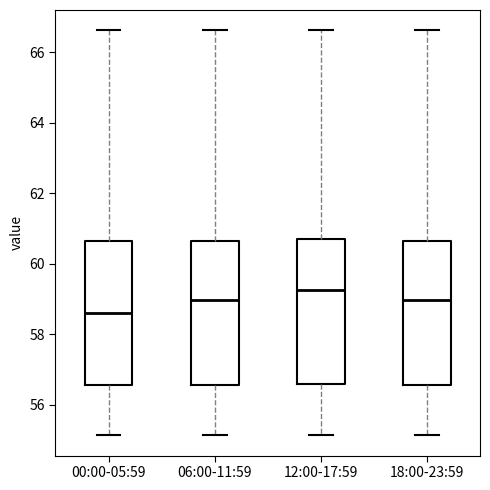

Where is the lower edge of the box for 00:00-05:59 on the y-axis? The values are not printed on the chart, so give them approximately, as read against the axis.

56.6